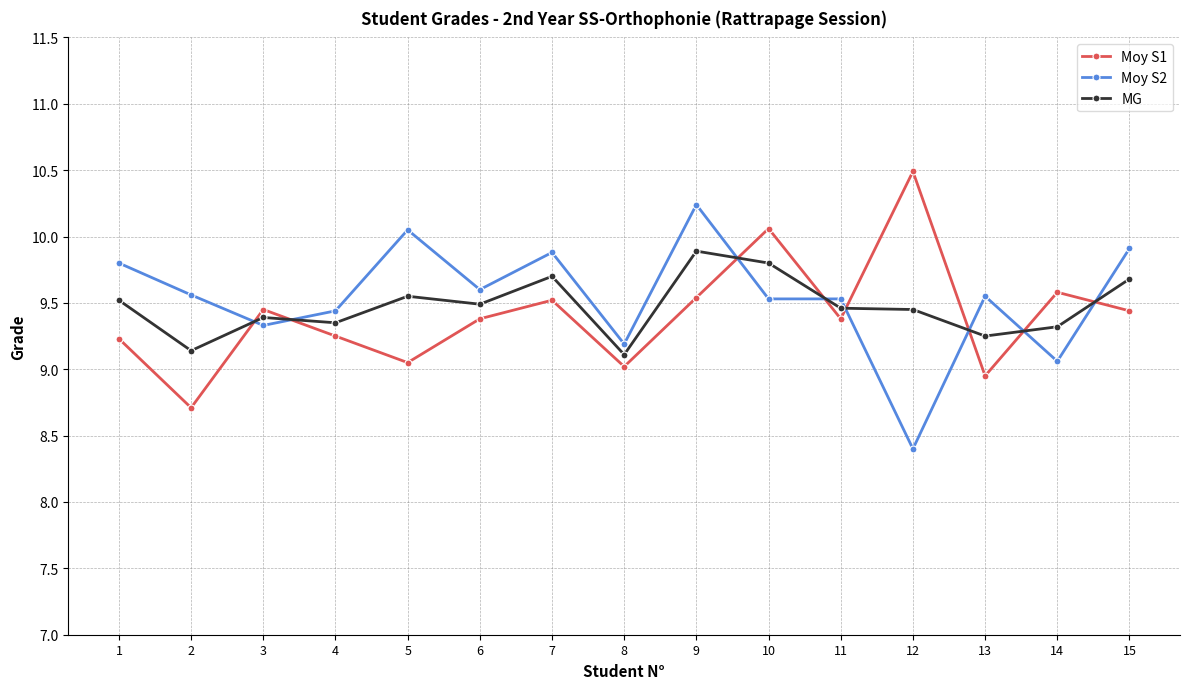

What is the difference between the second highest and second lowest values in the Moy S1 series?

1.1